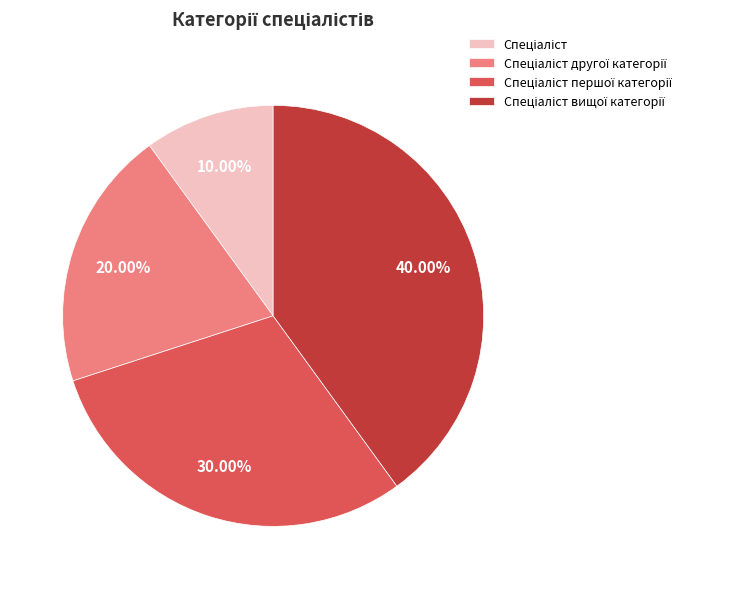

To the nearest percent, what is the difference between the largest and smallest slice percentages?

30%